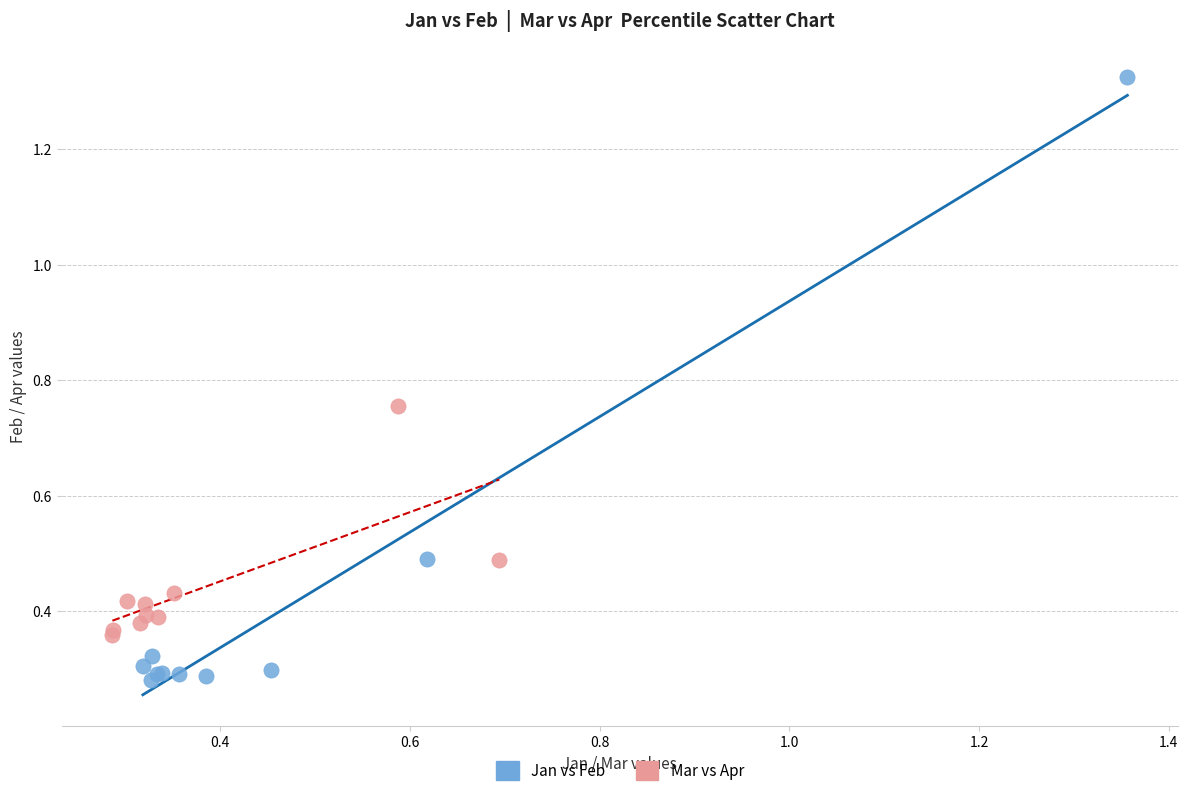

Which series contains the lowest Y value?

Jan vs Feb